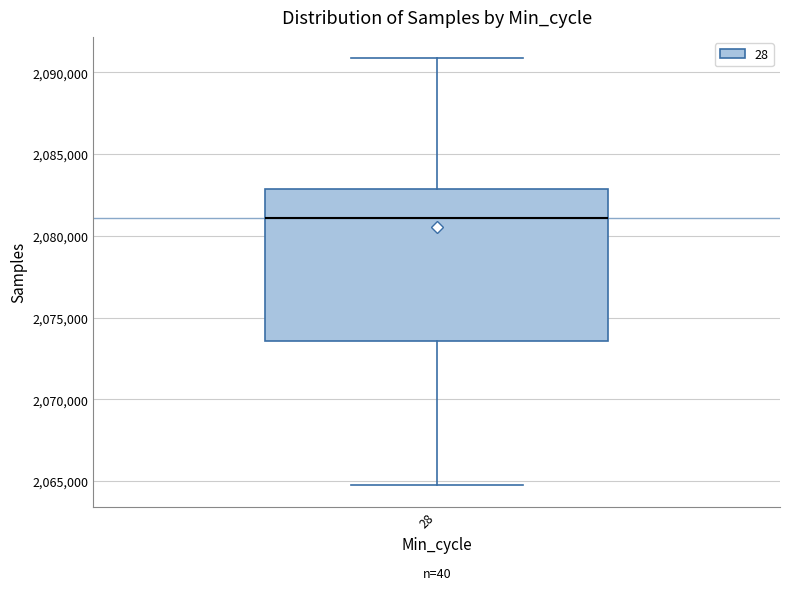

Transcribe this box plot: give where the median line is, the range the box spans, and where the two whiskers end, as read against the y-axis. The values are not printed on the chart, so give them approximately, as read against the axis.

median 2081000, box 2073500 to 2083000, whiskers 2065000 to 2091000